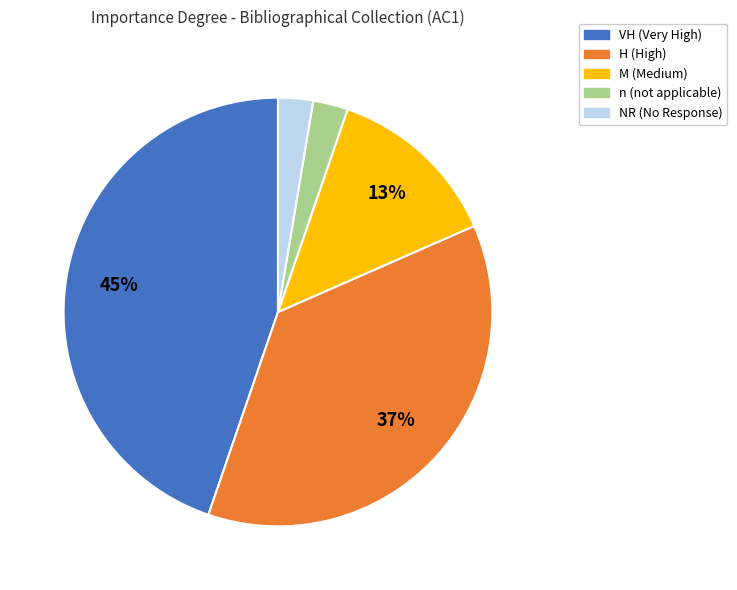

Does any single category account for the majority?

No